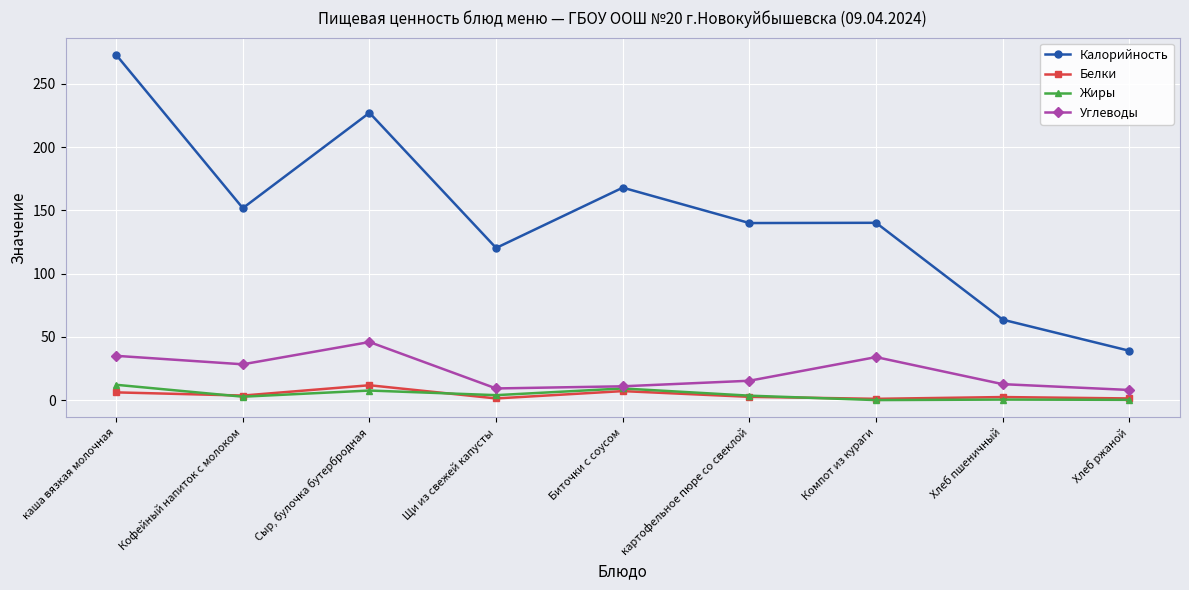

True or false: Калорийность has a value of 88.2 at картофельное пюре со свеклой.

False